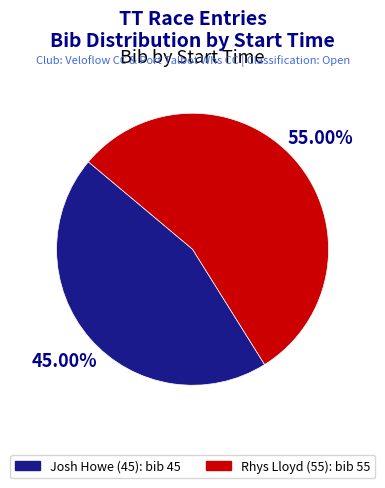

To the nearest percent, what is the difference between the largest and smallest slice percentages?

10%